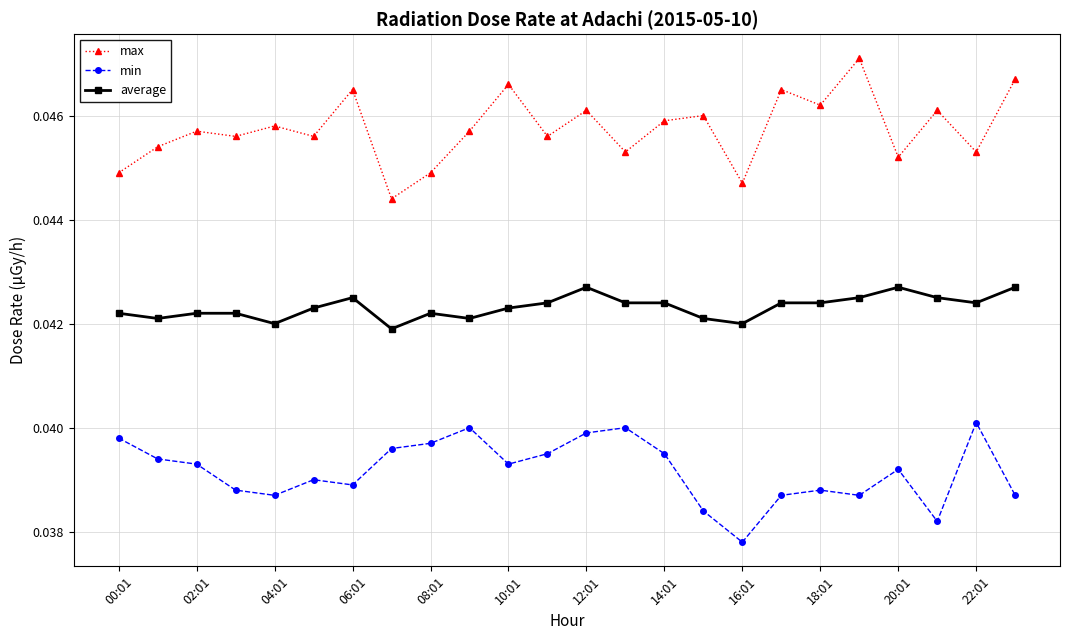

How many categories are shown in the chart?

24